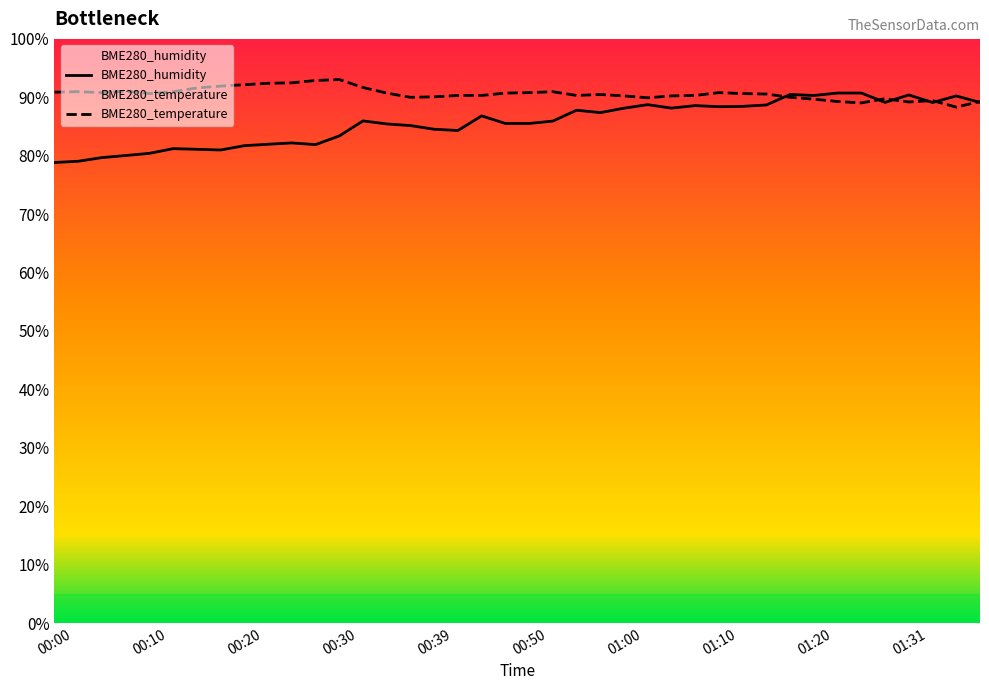

How many interior local peaks does the BME280_temperature series have?

8